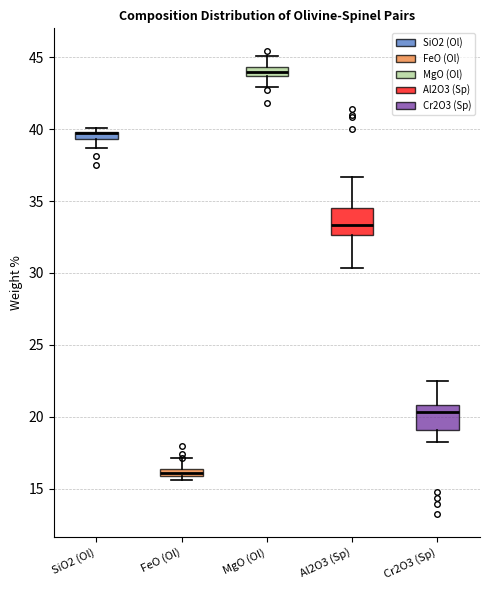

Where is the upper edge of the box for FeO (Ol) on the y-axis? The values are not printed on the chart, so give them approximately, as read against the axis.

16.5